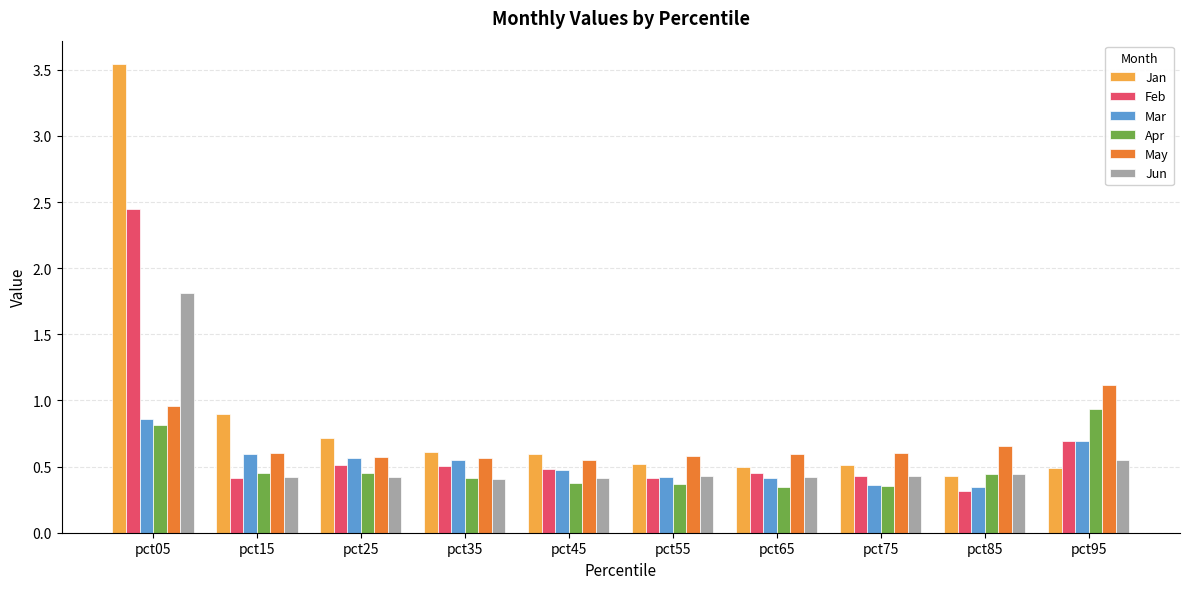

True or false: Apr has a value of 0.4 at pct75.

True